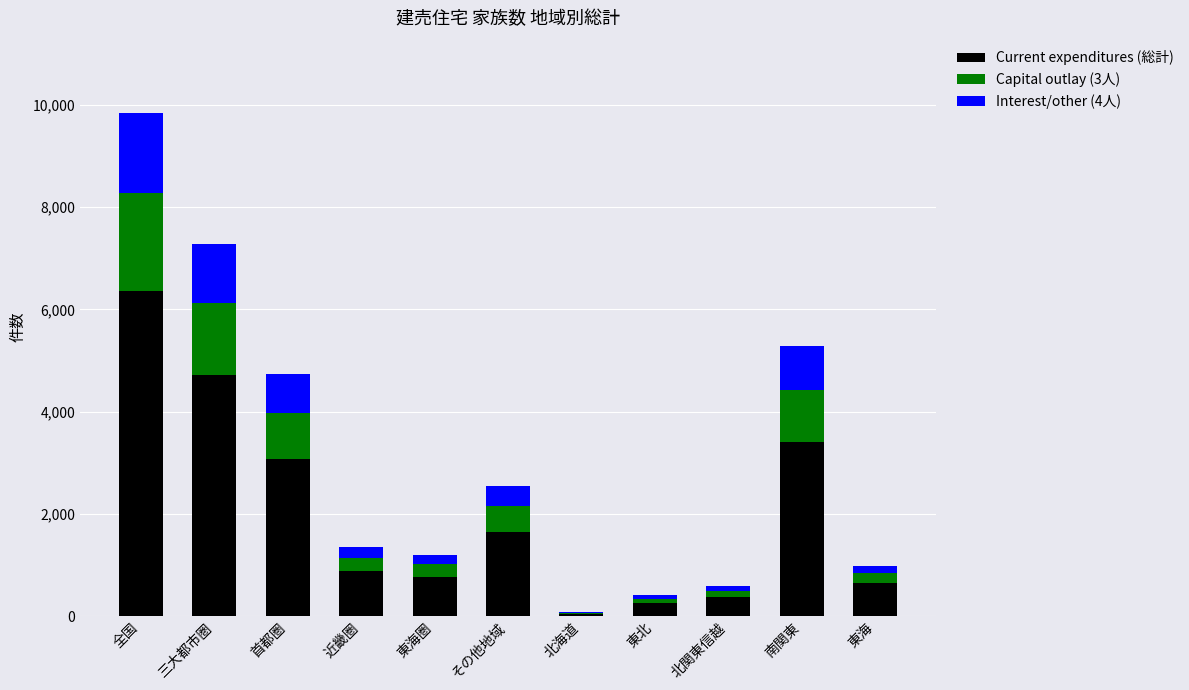

What is the sum of all Current expenditures (総計) values?

22198